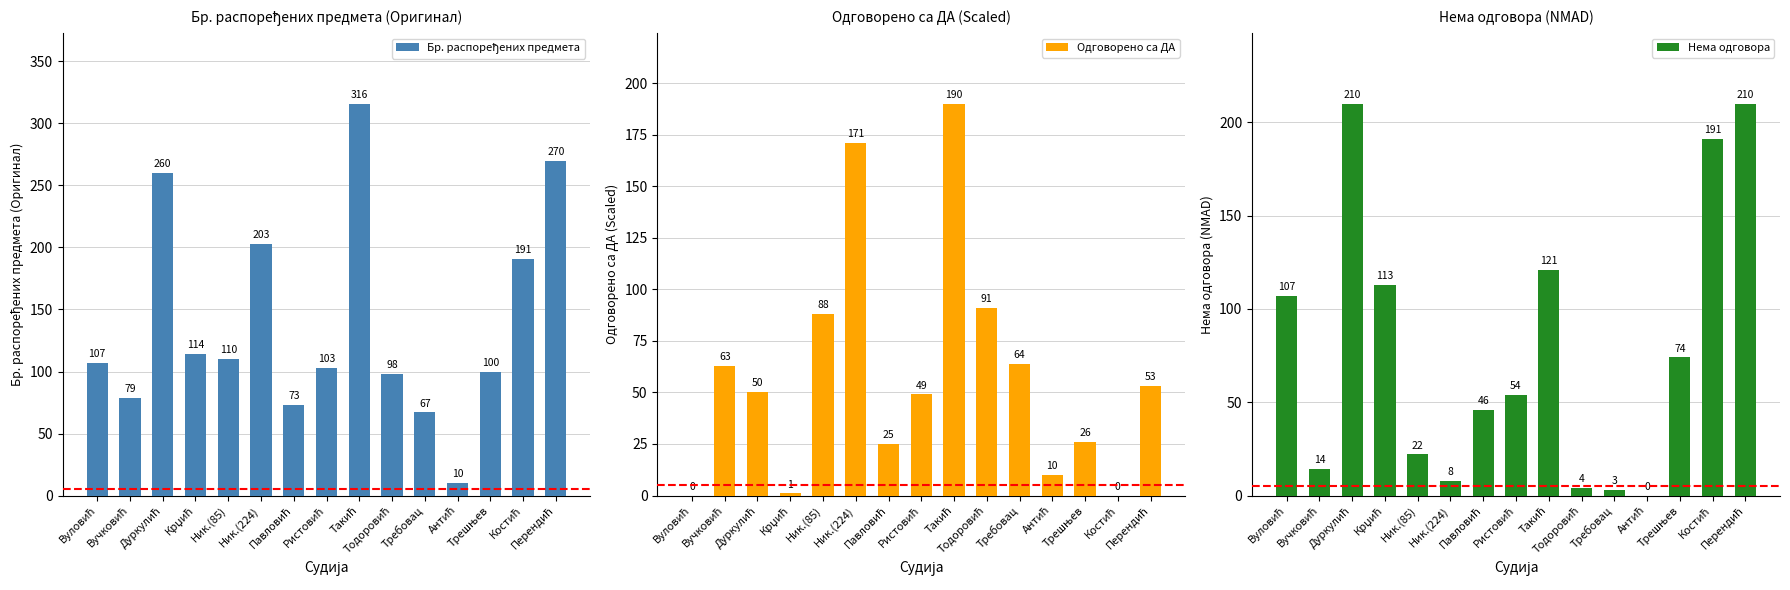

Which has a higher value, Такић or Костић?

Такић